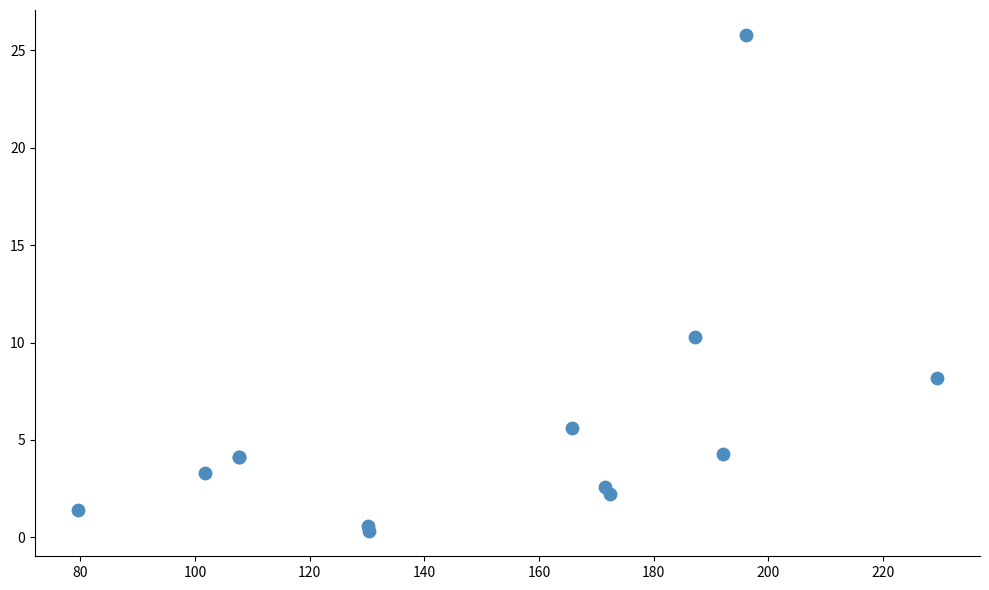

What Y value in the scatter plot is closest to 13?

10.3